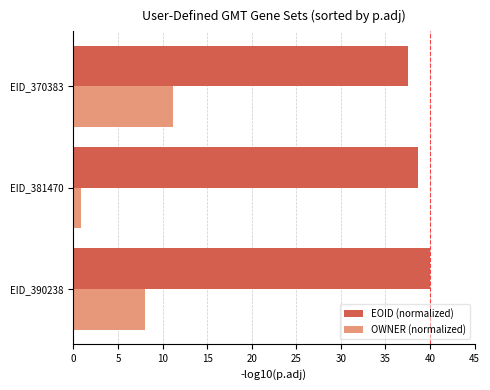

At how many categories does at least one series exceed 33?

3